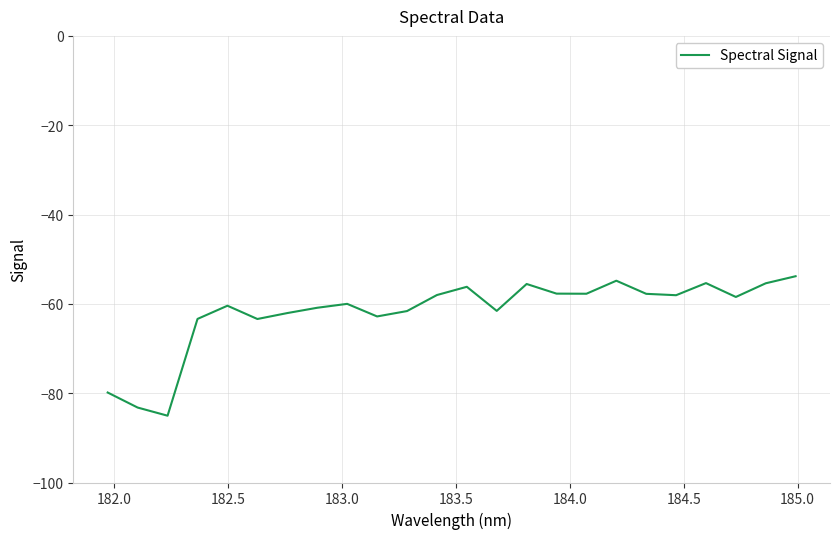

What is the smallest value displayed?

-85.0